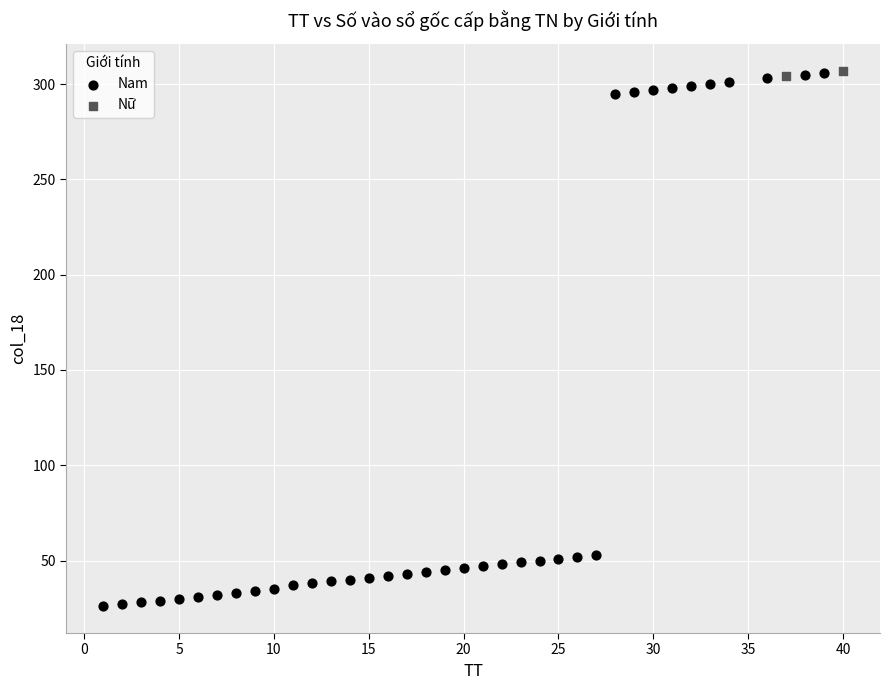

What are all the series names shown in the legend?

Nam, Nữ